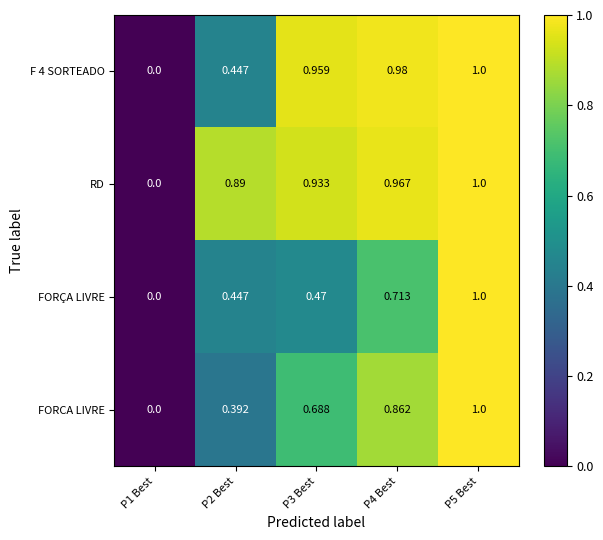

Which series has the largest total across all categories?

RD